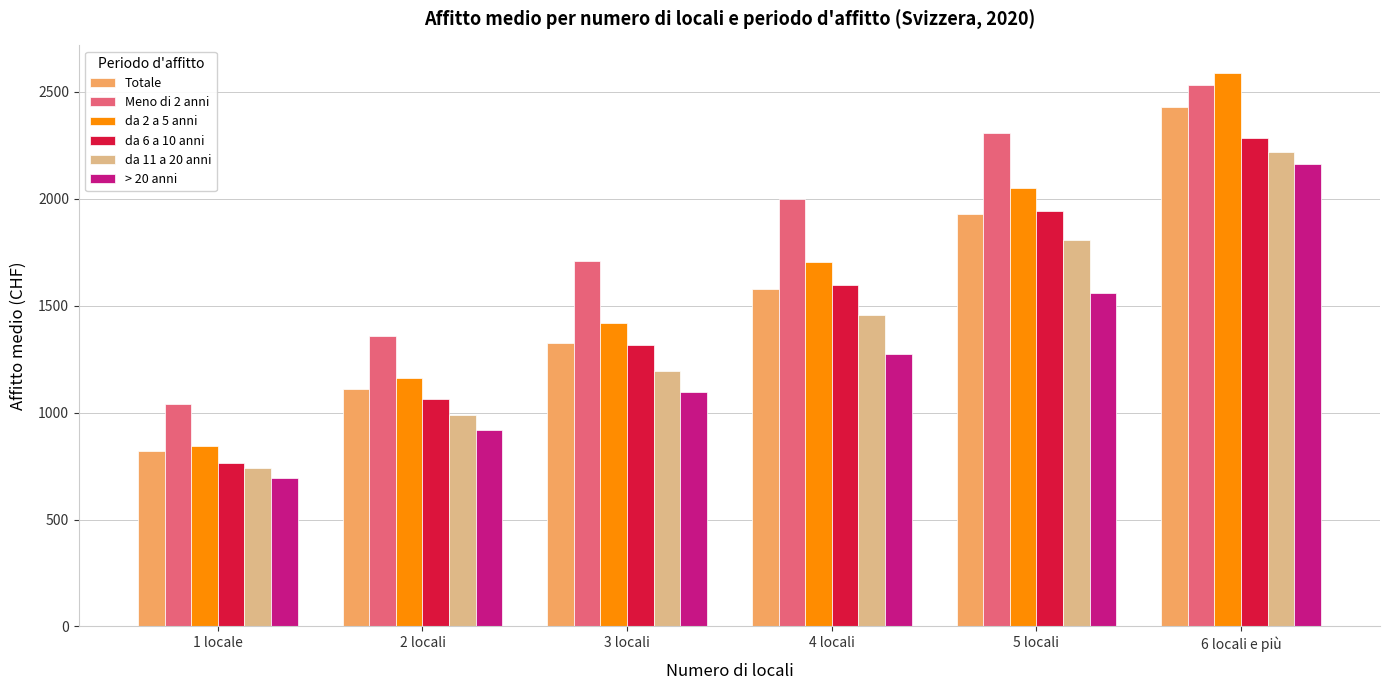

What is the approximate value of Meno di 2 anni at 5 locali?

2308